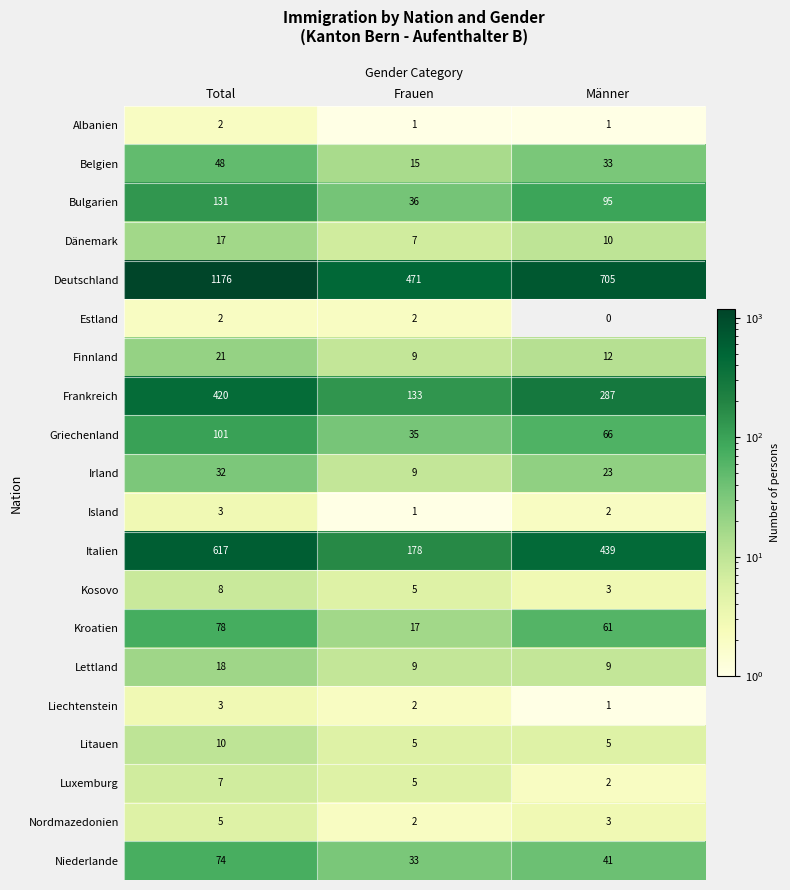

What is the greatest value displayed?

1176